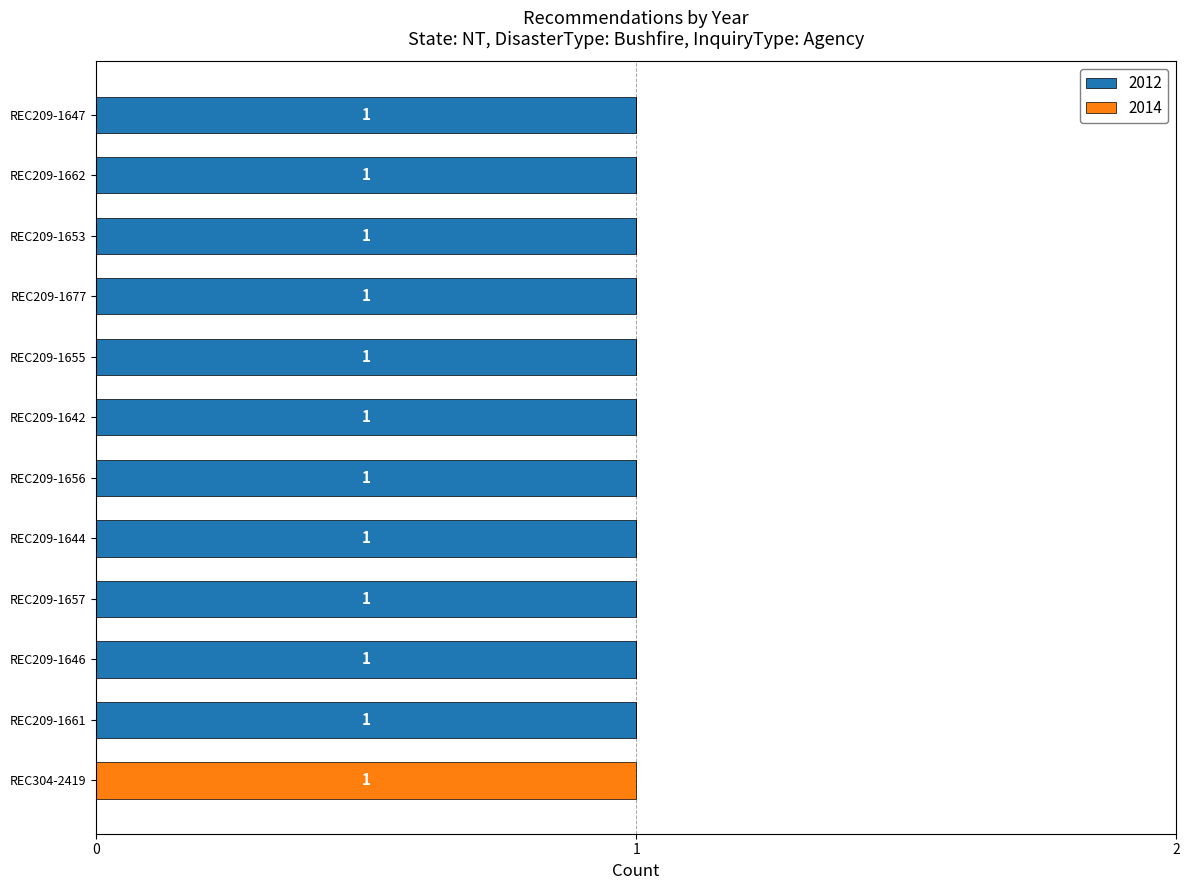

True or false: 2012 has a value of 1 at REC209-1646.

True